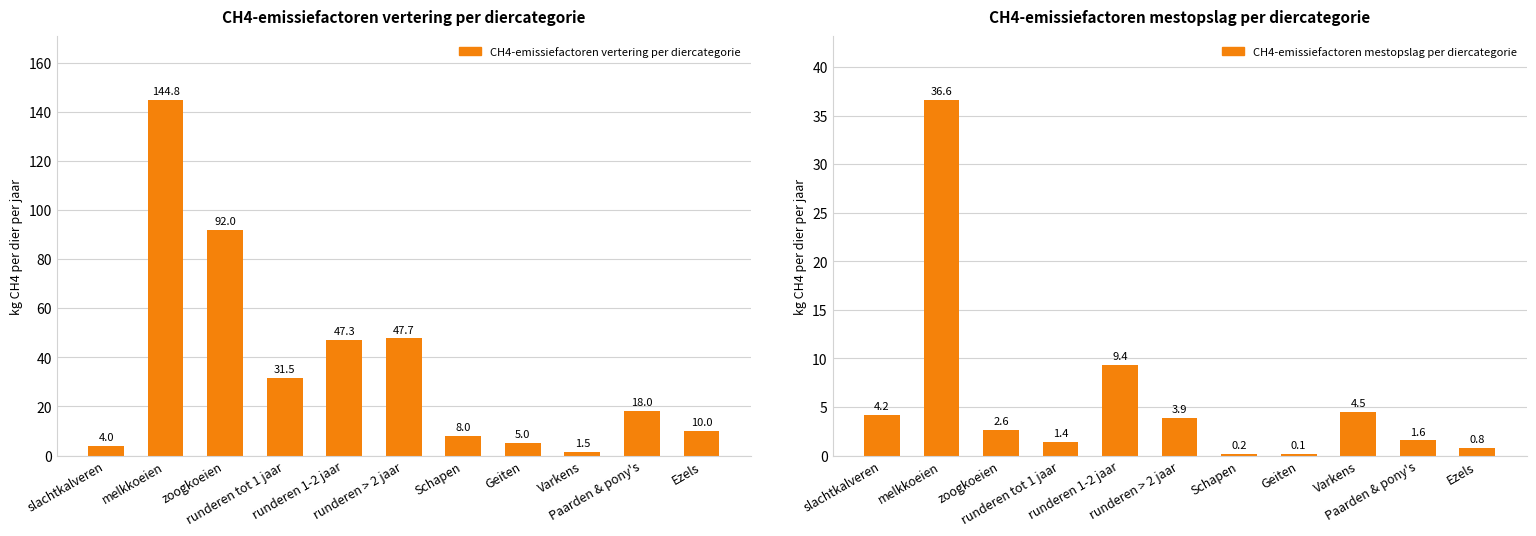

What is the greatest value displayed?

144.8